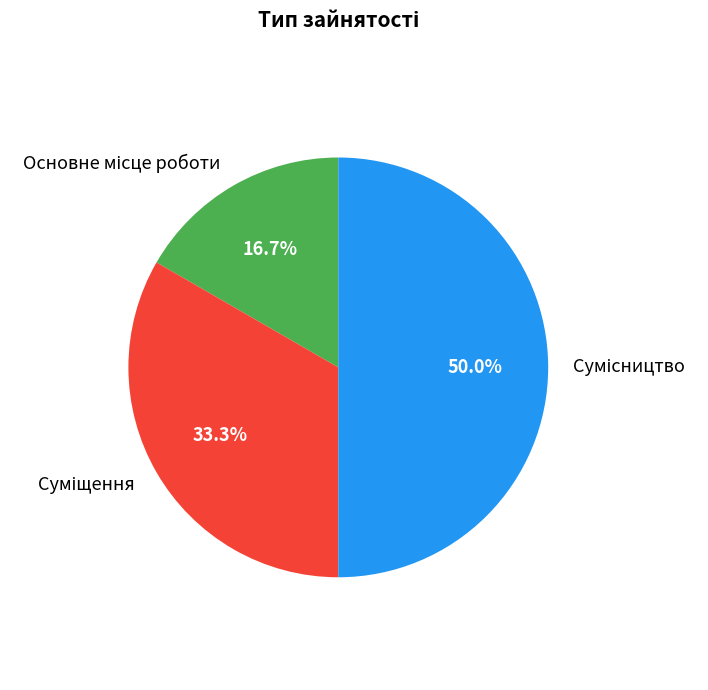

How many slices are in this pie chart?

3